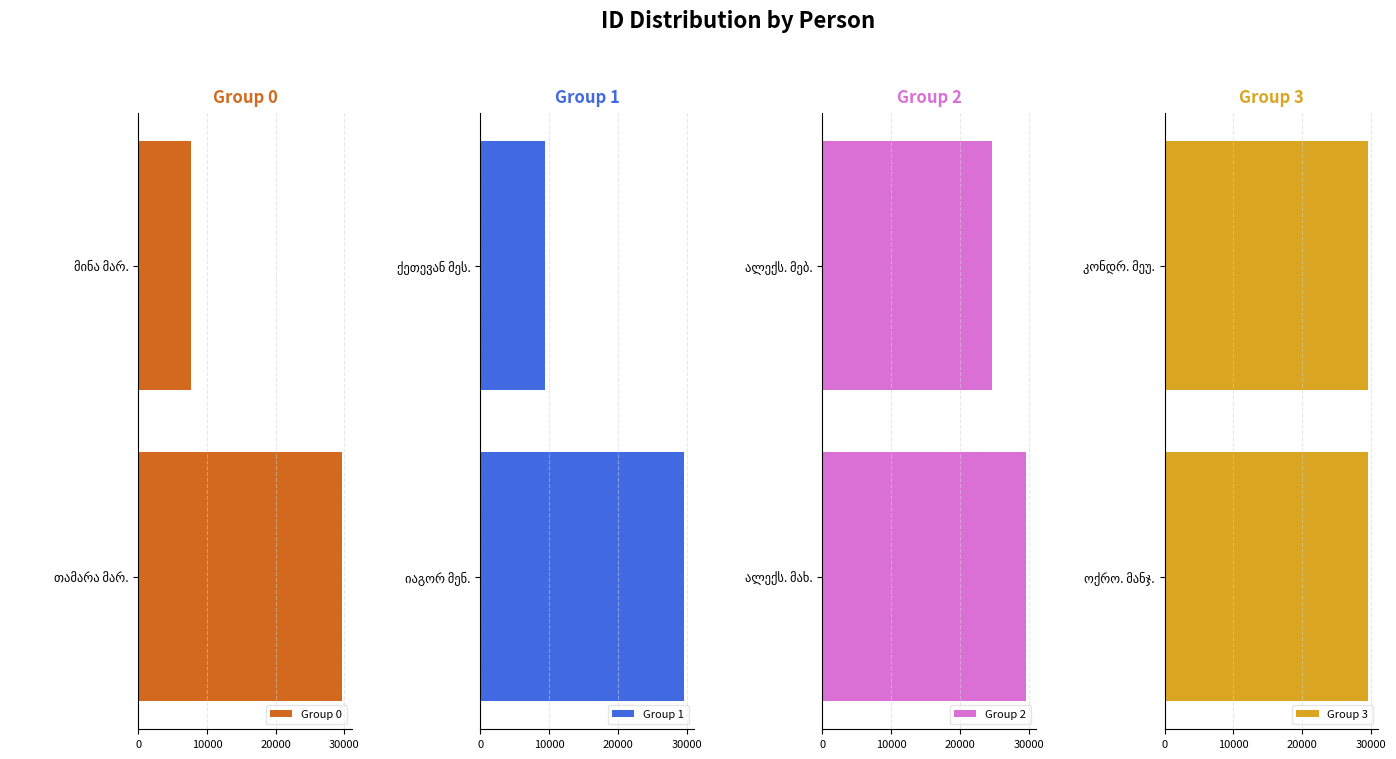

How many distinct data groups are displayed?

4